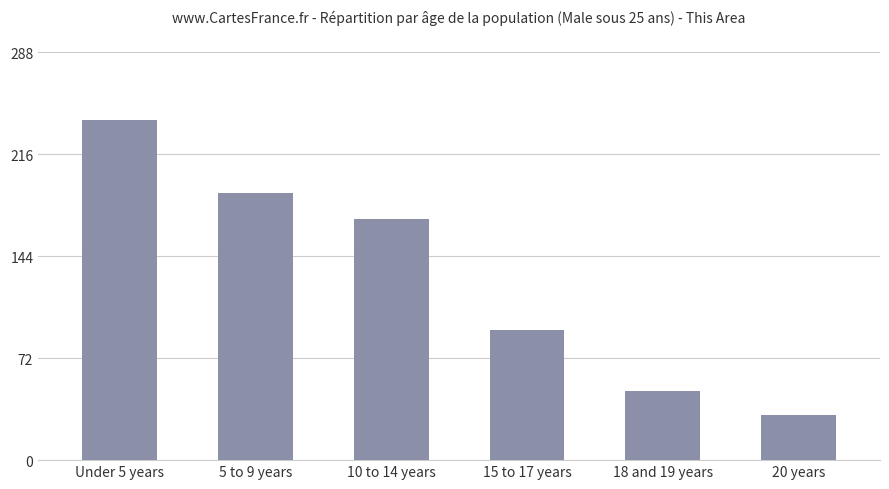

What position from the right is 18 and 19 years?

2